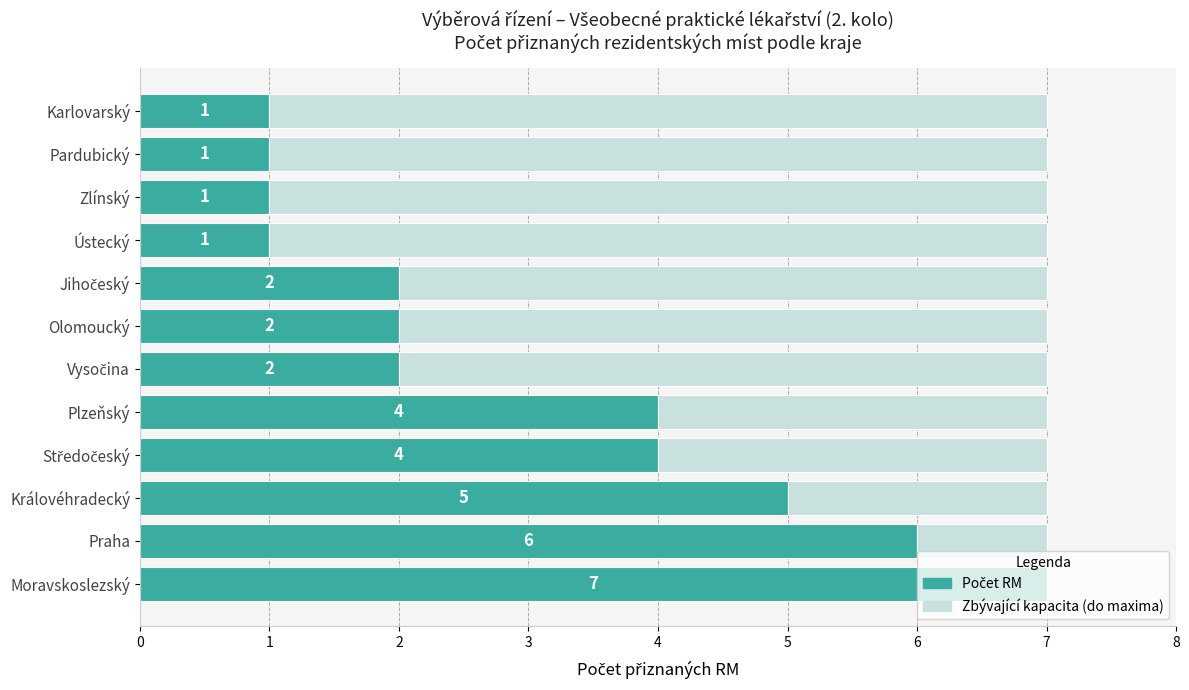

True or false: Počet RM has a value of 1 at Vysočina.

False